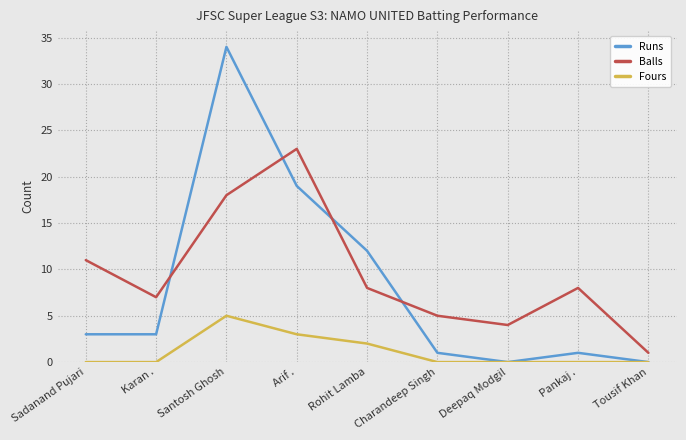

At which label does Fours reach its peak?

Santosh Ghosh